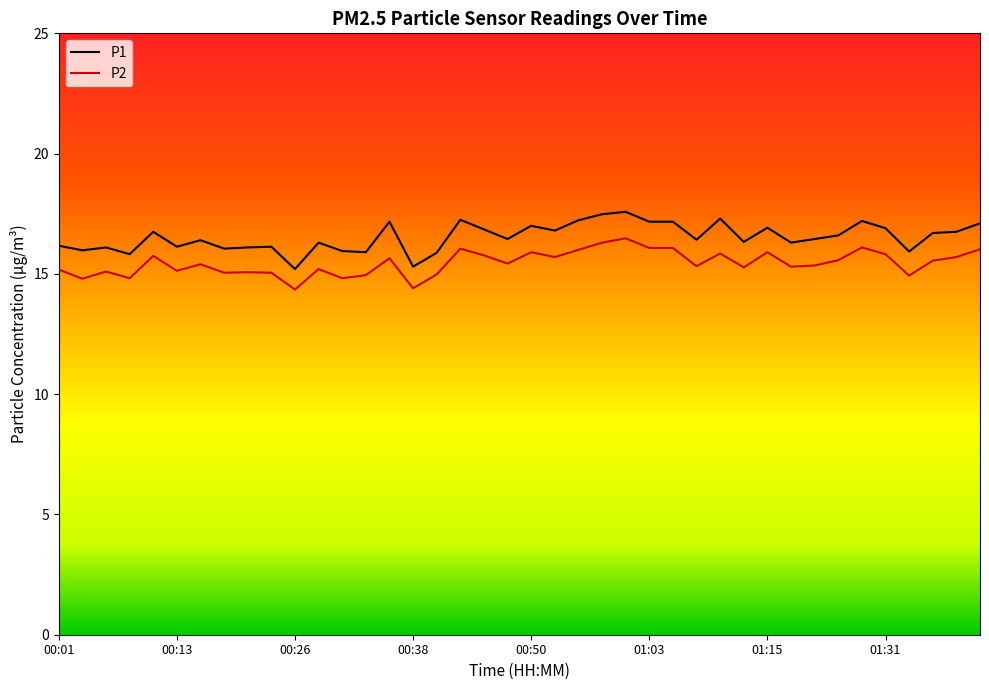

Which series has the largest range (max minus min)?

P1